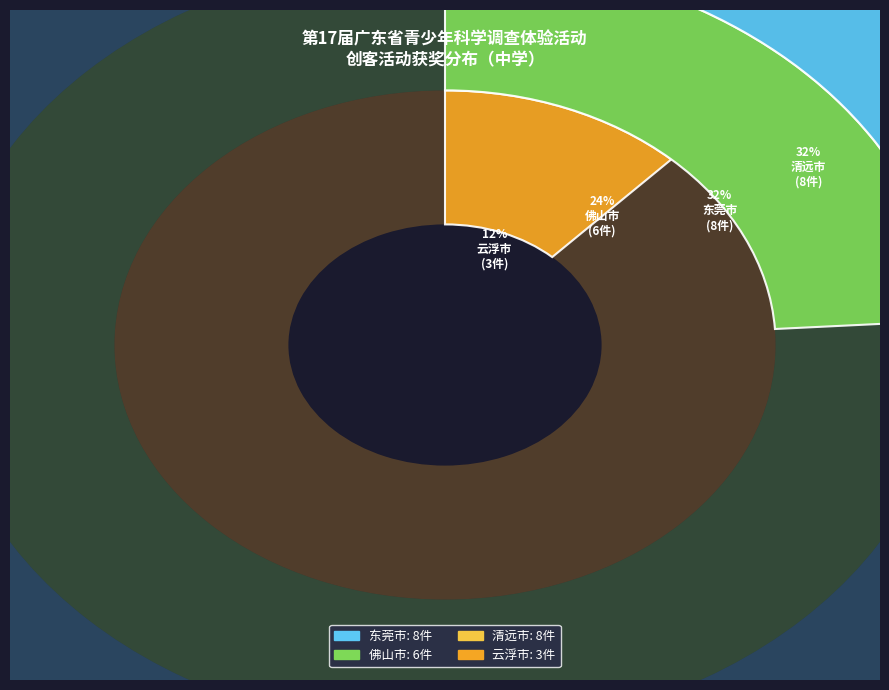

To the nearest percent, what portion does 云浮市 represent?

12%